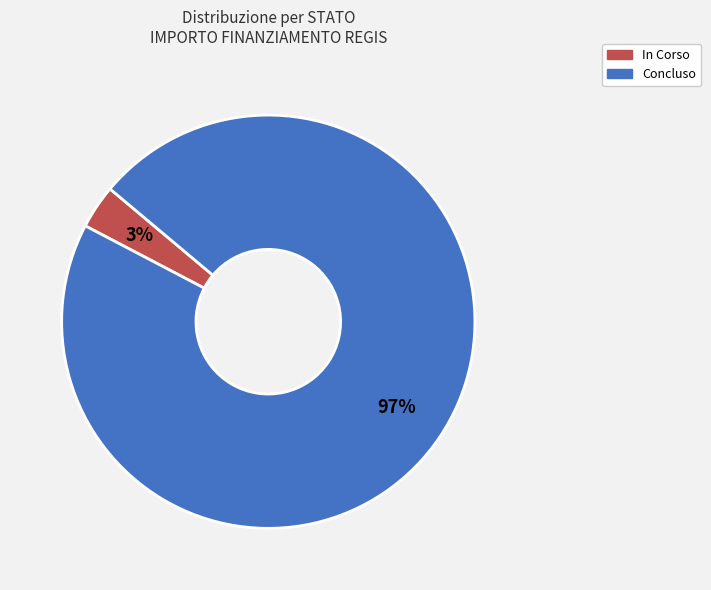

What is the largest slice in the pie chart?

Concluso